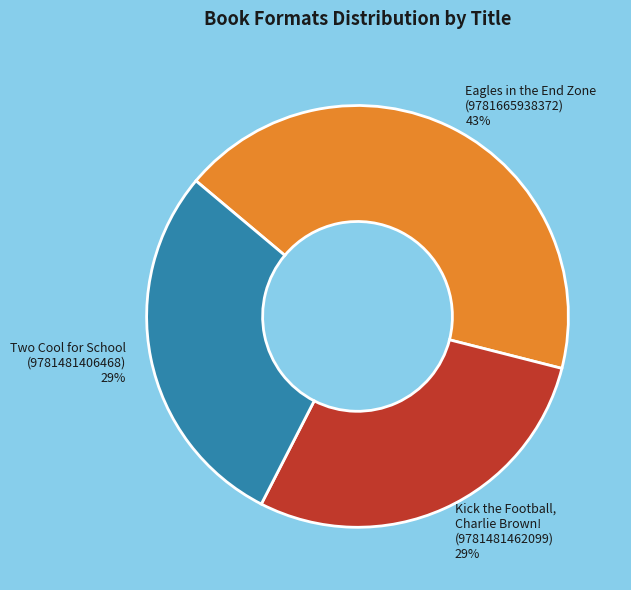

To the nearest percent, what is the difference between the largest and smallest slice percentages?

14%